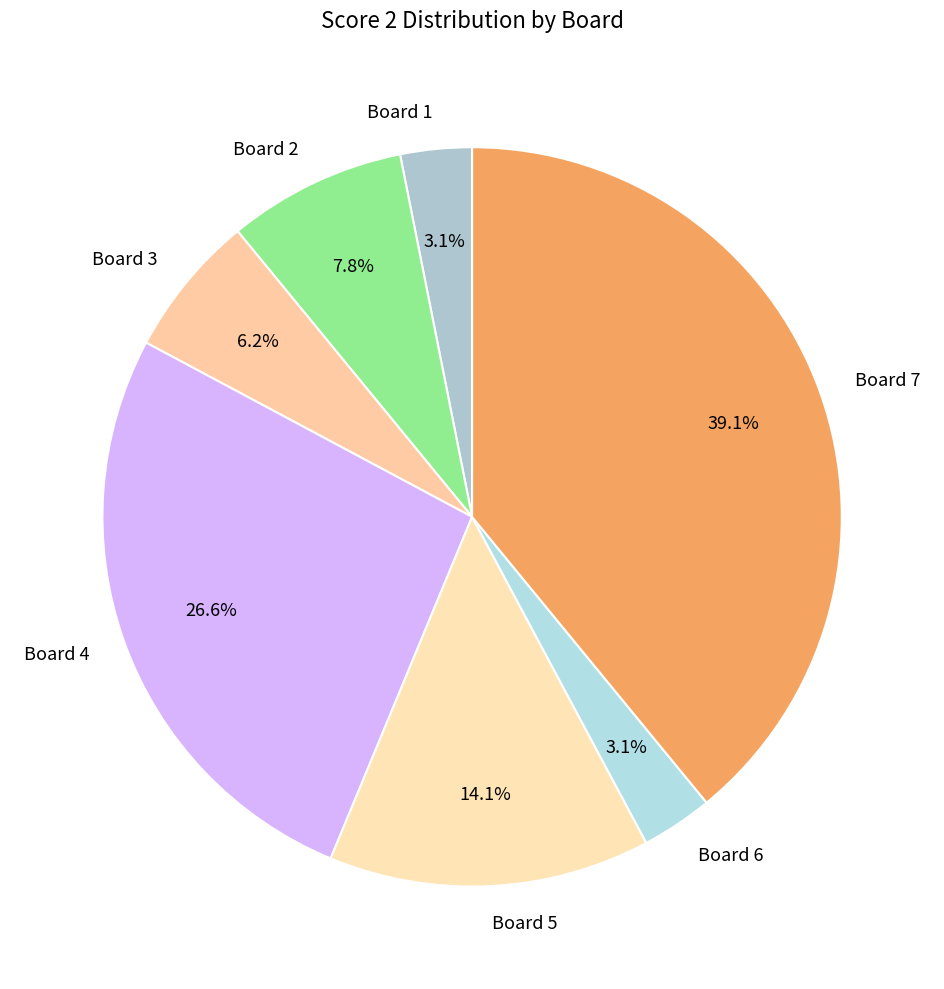

How many segments does this pie chart have?

7